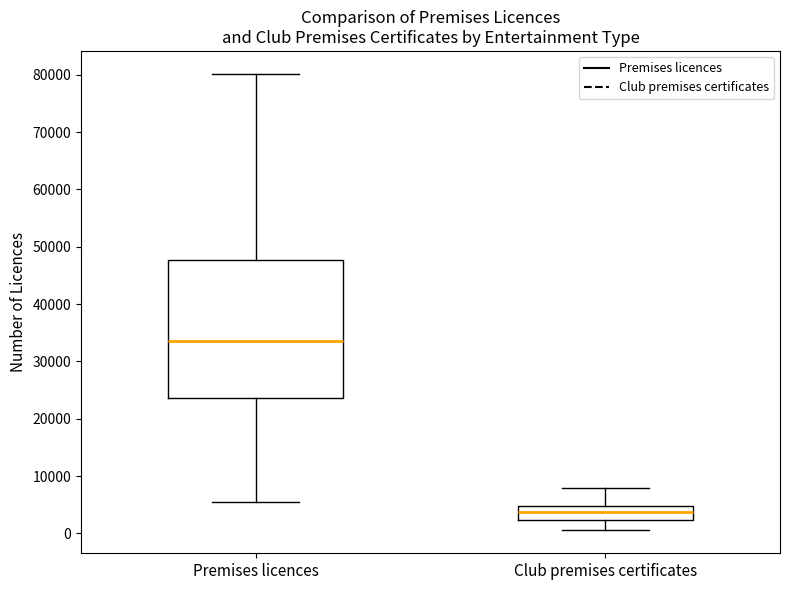

Reading left to right, transcribe this box plot: for each box, give where its median line is, the range the box spans, and where its two whiskers end, as read against the y-axis. The values are not printed on the chart, so give them approximately, as read against the axis.

Premises licences: median 34000, box 24000 to 48000, whiskers 6000 to 80000
Club premises certificates: median 4000, box 2000 to 5000, whiskers 1000 to 8000